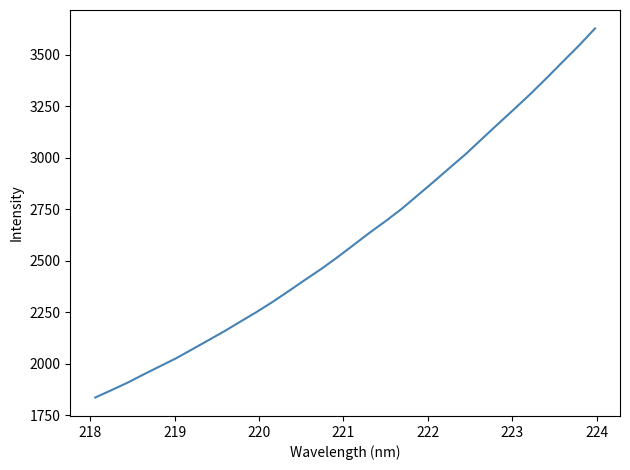

What is the difference between the maximum and minimum values?

1793.0